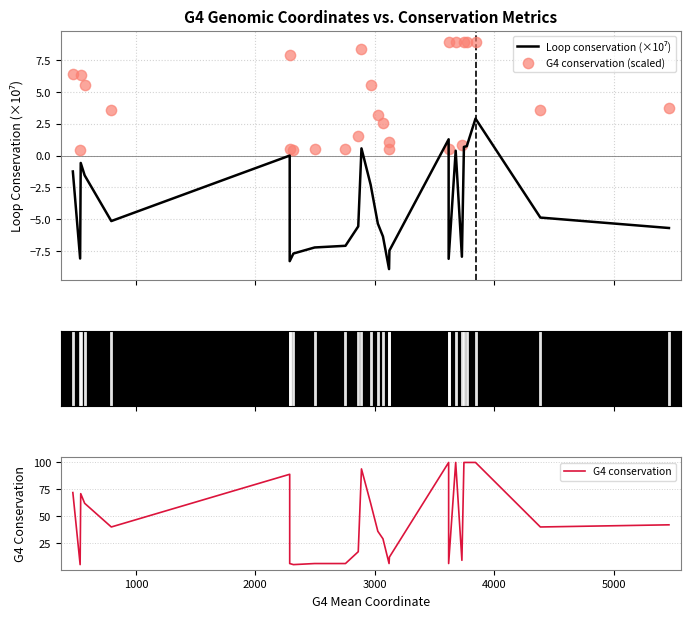

Which series reaches the minimum Y coordinate?

Loop conservation (×10⁷)